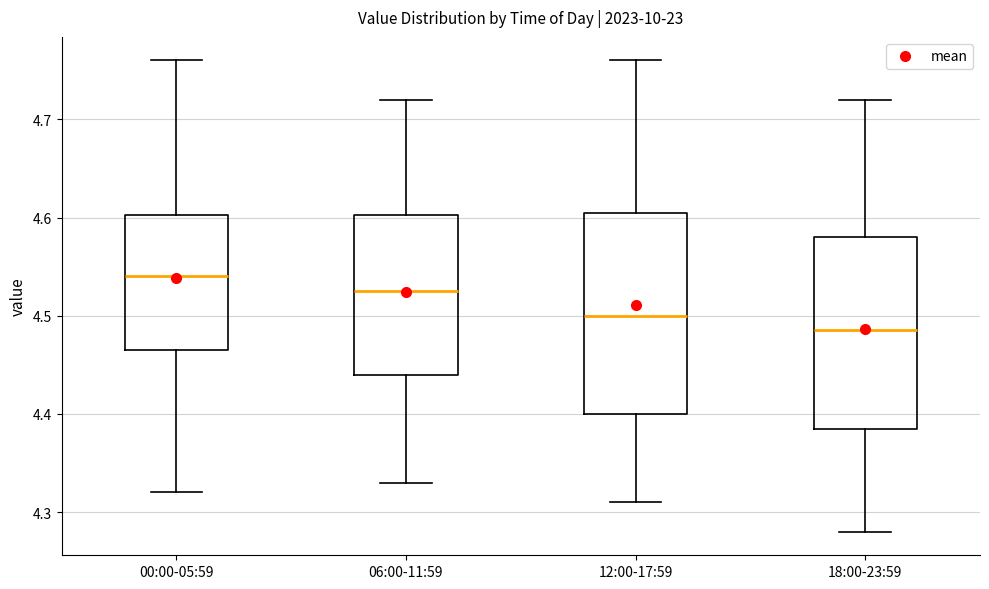

Which box's median line is the lowest?

18:00-23:59